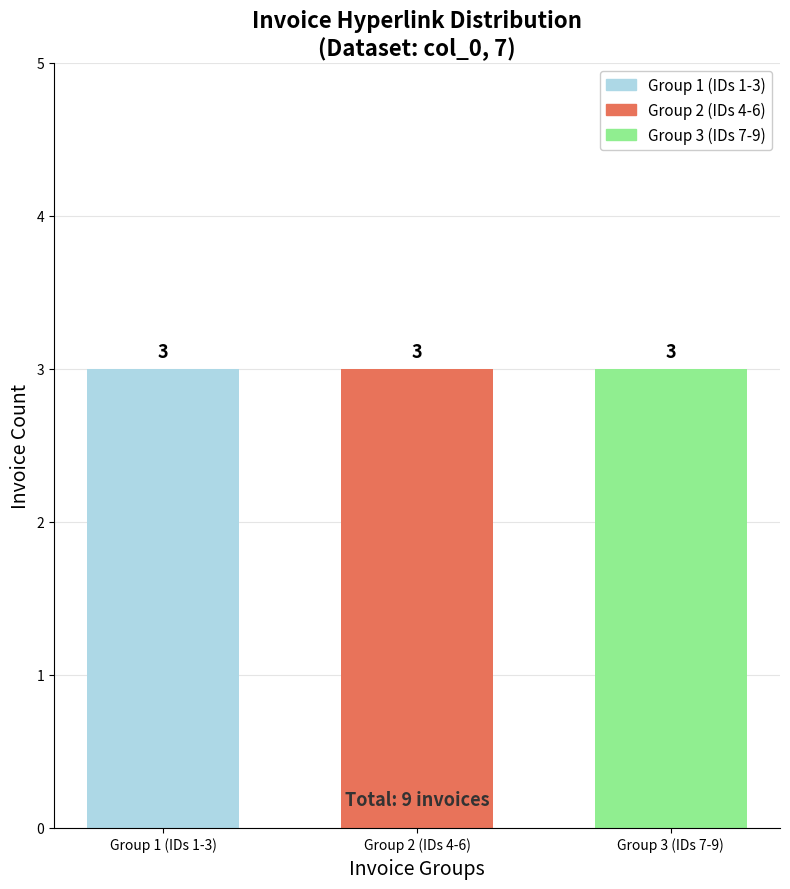

Does the chart contain stacked bars?

No